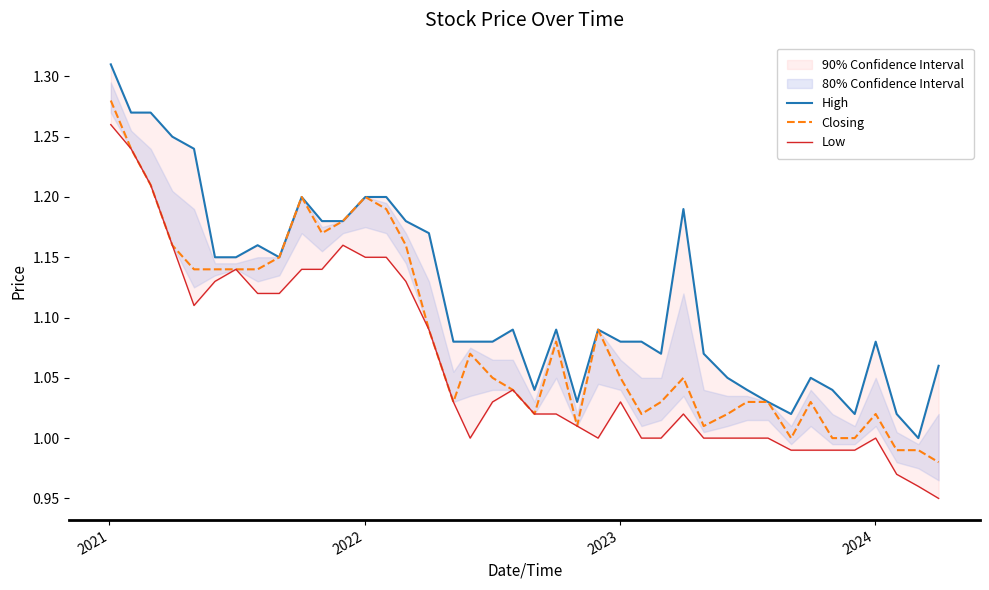

True or false: Closing and High intersect in this chart.

False